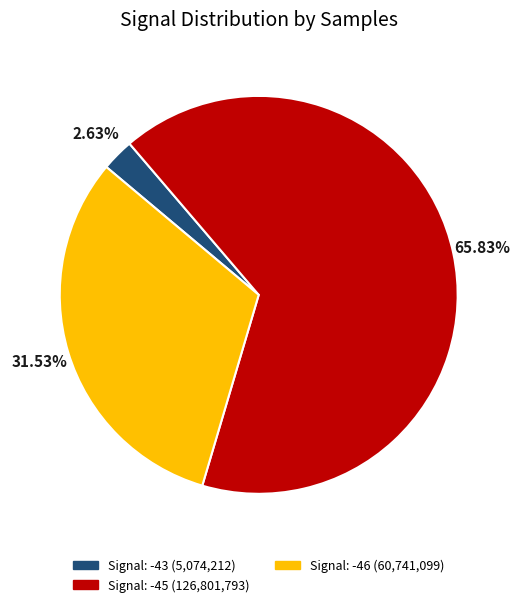

Is there any slice that represents more than half of the pie?

Yes